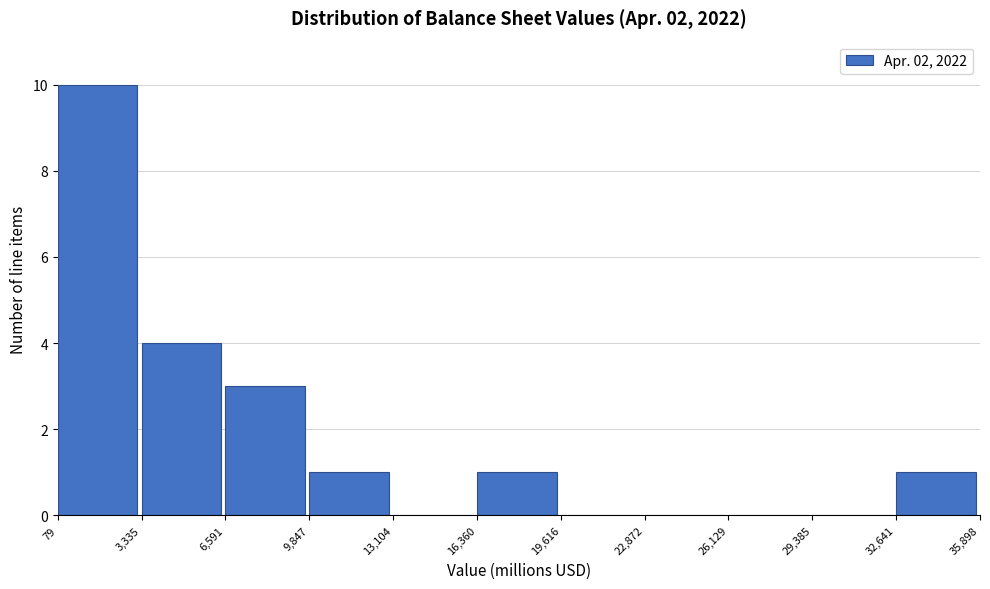

Reading left to right, transcribe this chart: for each bar, give the range it covers on the x-axis and its height. The values are not printed on the chart, so give them approximately, as read against the axis.

79 to 3,335: 10
3,335 to 6,591: 4
6,591 to 9,847: 3
9,847 to 13,104: 1
13,104 to 16,360: 0
16,360 to 19,616: 1
19,616 to 22,872: 0
22,872 to 26,129: 0
26,129 to 29,385: 0
29,385 to 32,641: 0
32,641 to 35,898: 1